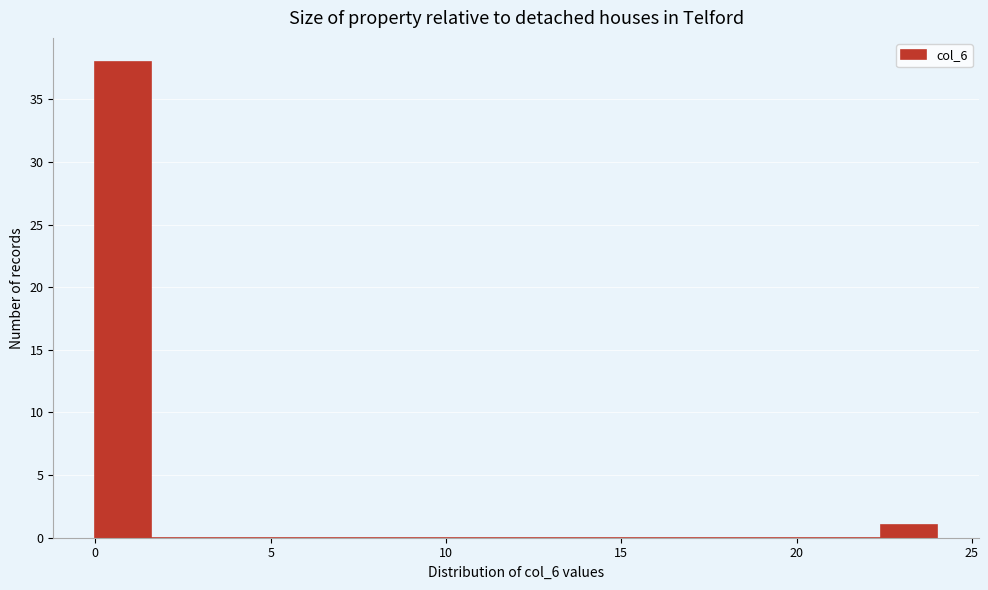

Around what value on the x-axis is the tallest bar? Give the approximate position of its centre, as read against the axis.

1.0